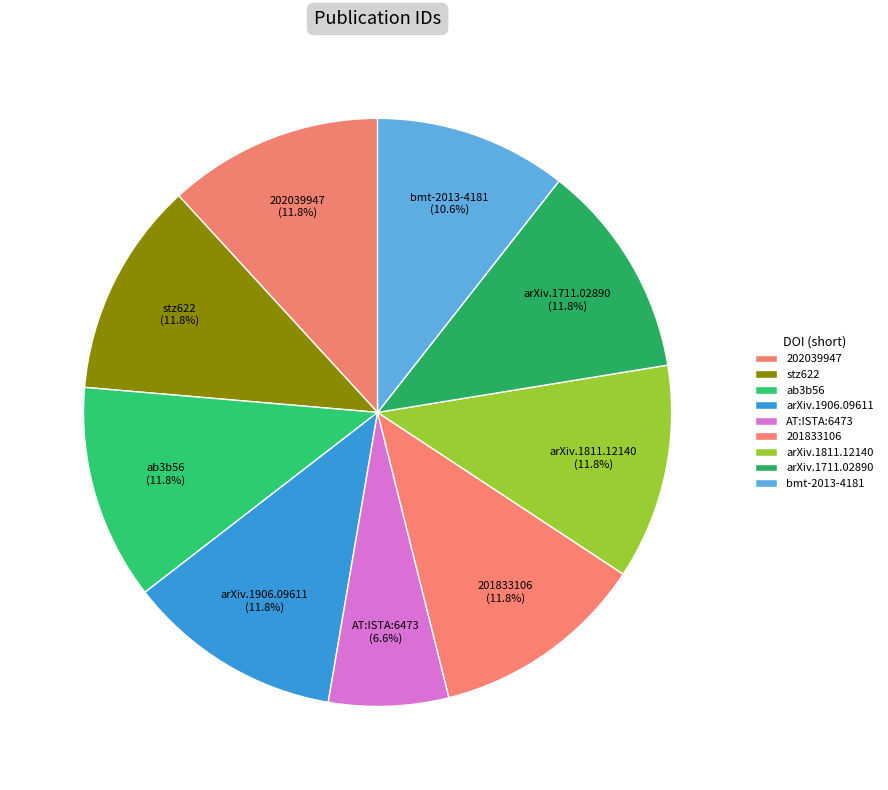

How many segments does this pie chart have?

9